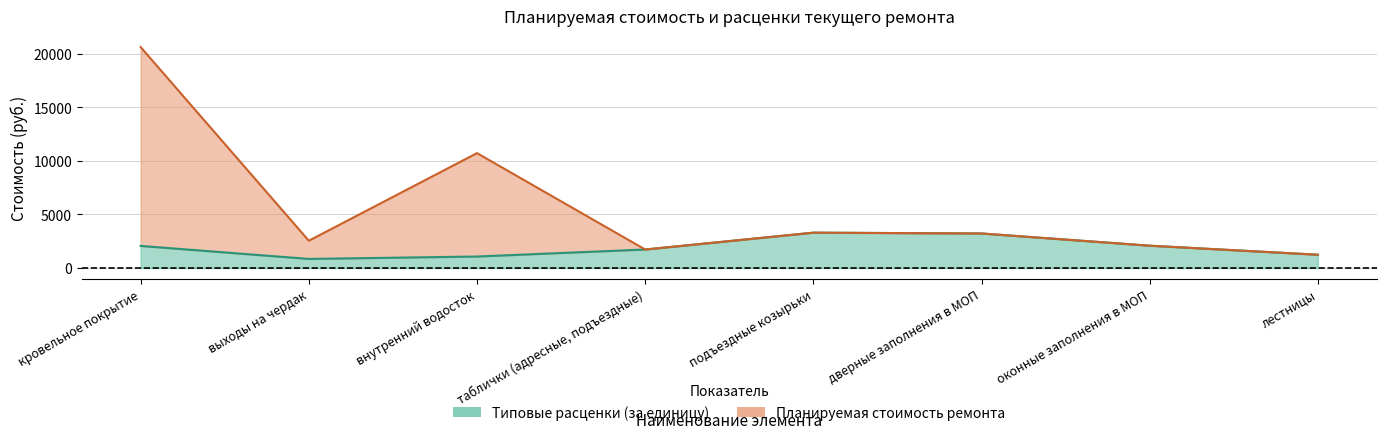

What is the value of the Типовые расценки (за единицу) point at the 6th from the left?

3224.1